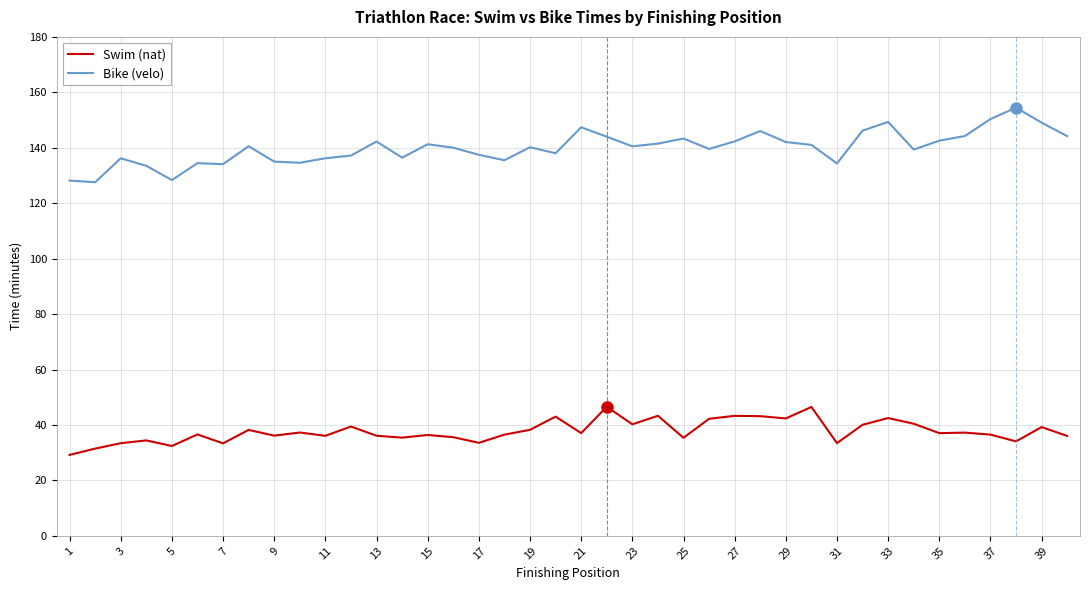

Which series has the widest spread of values?

Bike (velo)